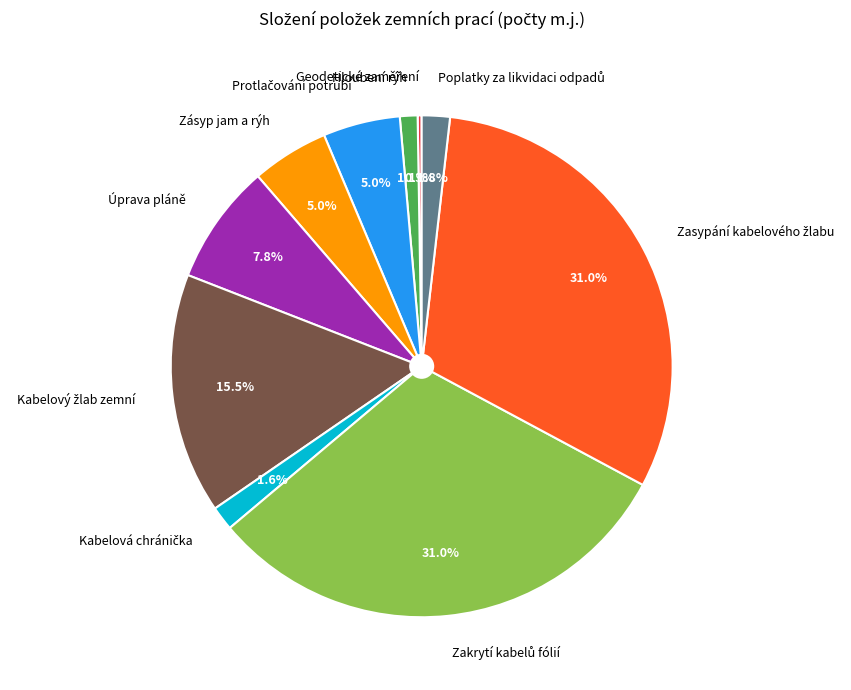

Is there any slice that represents more than half of the pie?

No